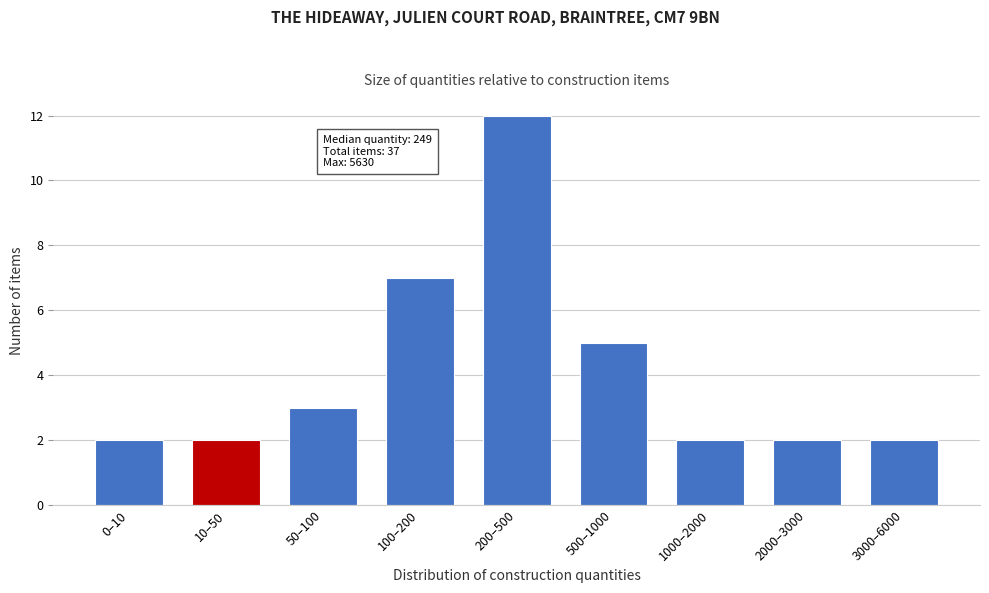

Reading left to right, list all the values displayed in this chart.

2	2	3	7	12	5	2	2	2